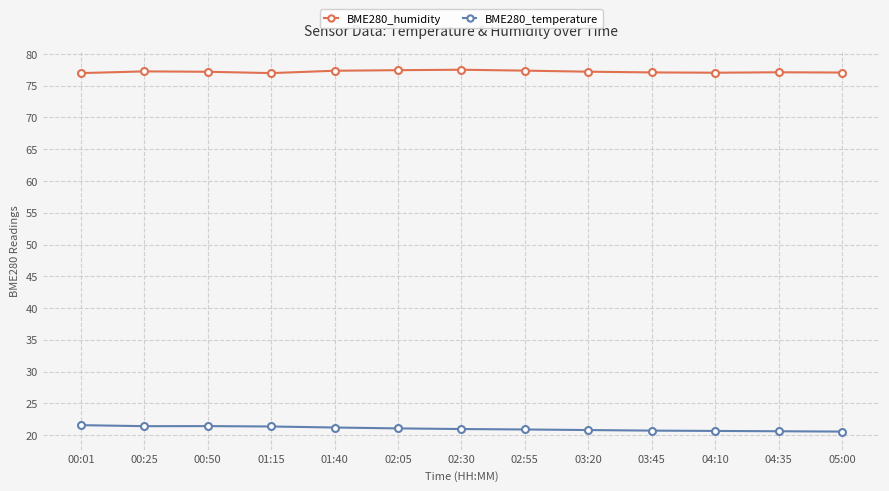

At 03:45, list the series in order from largest to smallest.

BME280_humidity, BME280_temperature